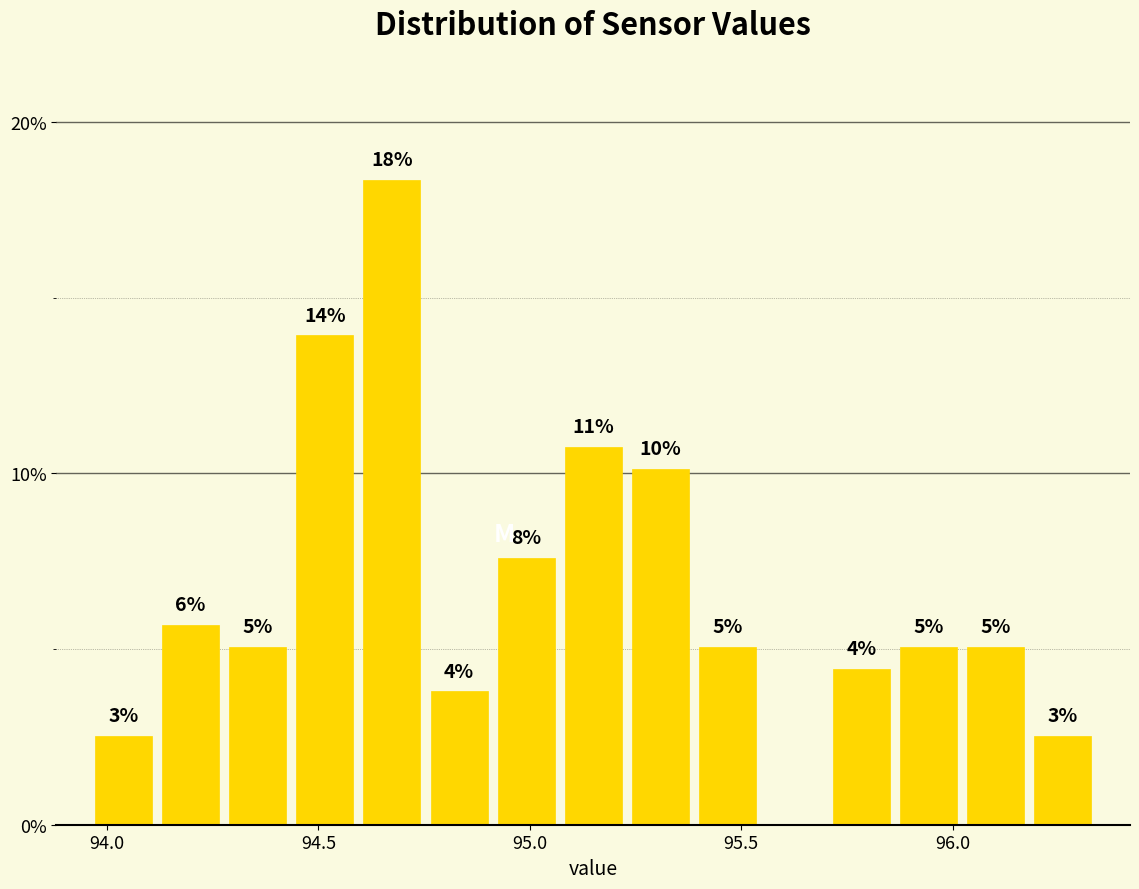

Read against the x-axis, roughly where is the centre of the tallest bar?

94.65